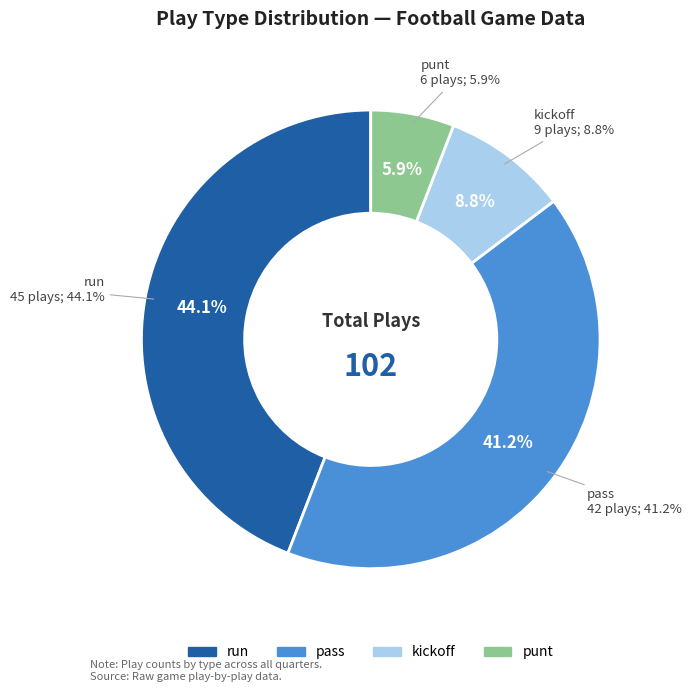

Which category has the smallest portion of the pie?

punt